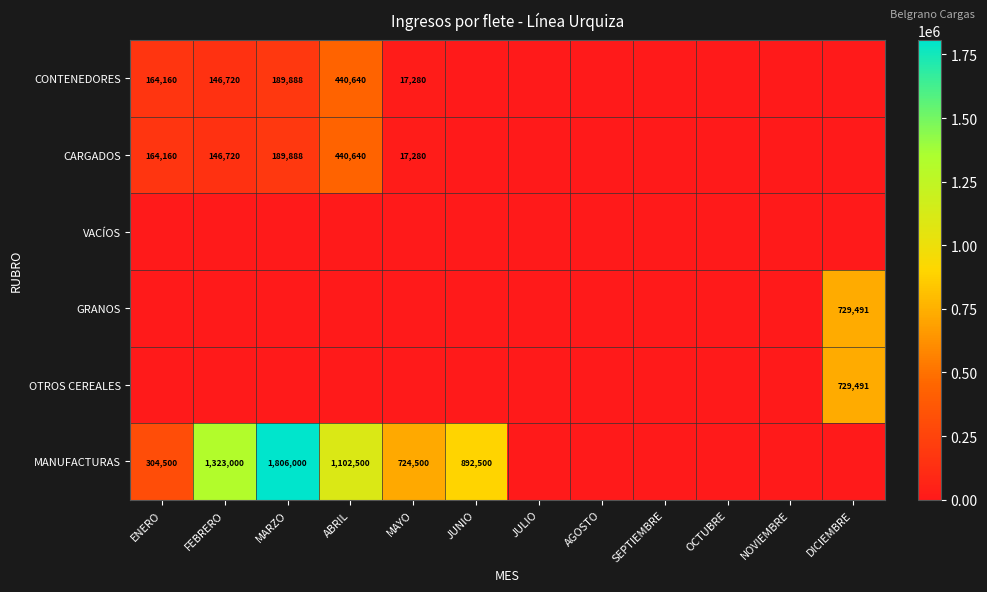

The value of CONTENEDORES at FEBRERO is 245614. True or false?

False